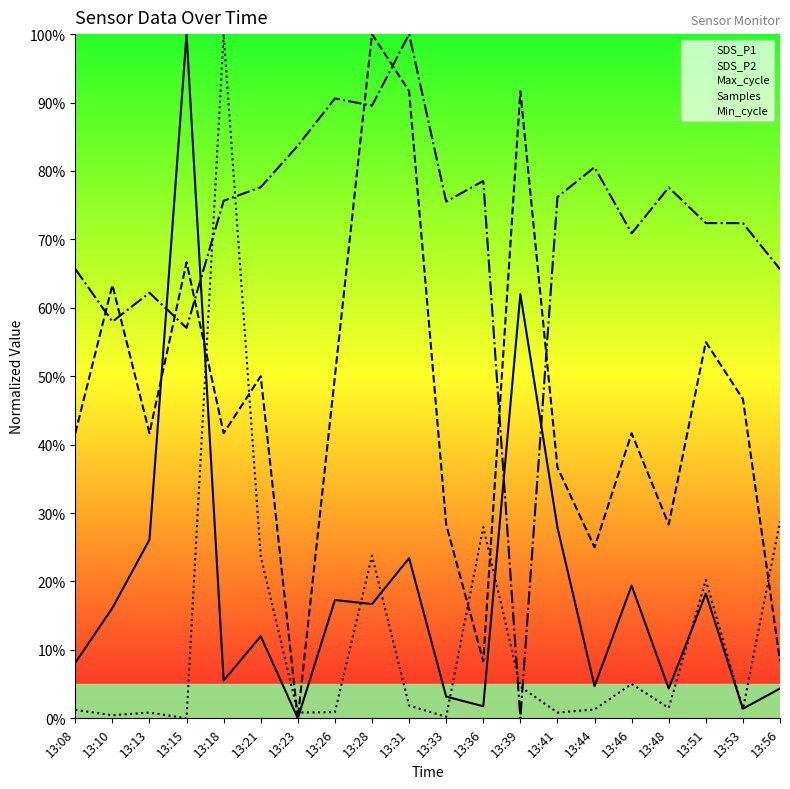

Which series has the largest total across all categories?

Samples